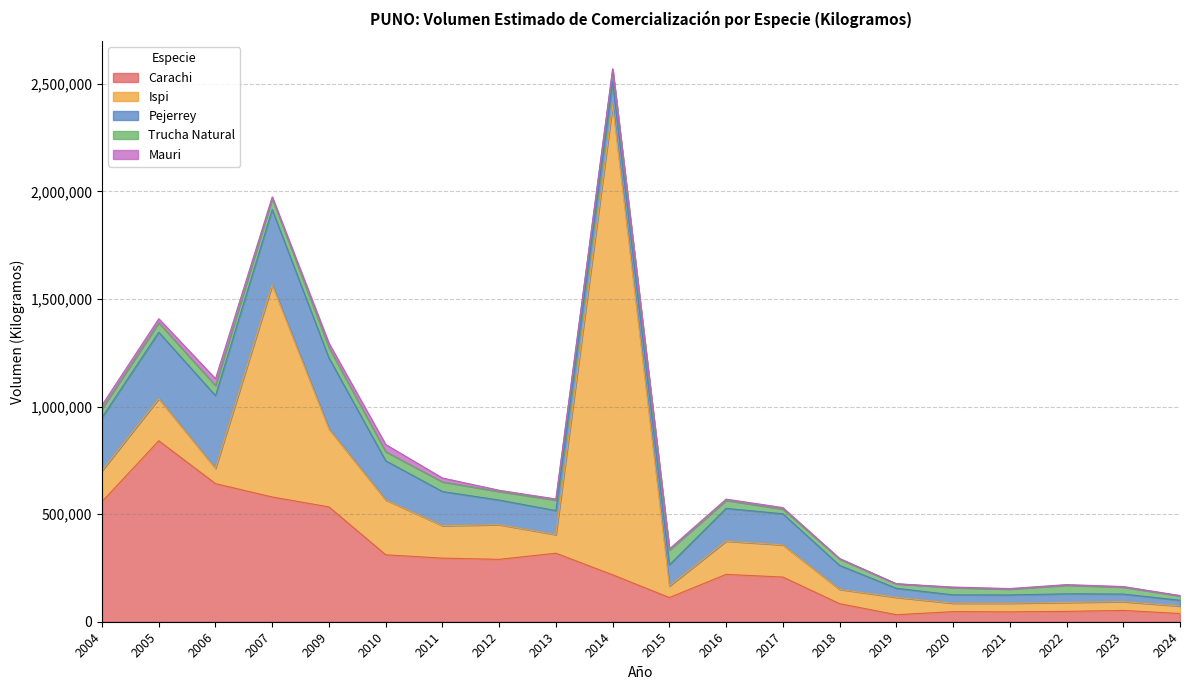

Reading left to right, extract all data points from this chart.

Carachi: 558152	840895	641638	579738	533502	310993	295580	289875	318419	217943	112380	220027	207549	83930	32635	46746	45734	48052	52527	38076
Ispi: 143664	195503	70887	985829	361799	255037	150791	161194	86347	2182445	53588	154530	149693	66432	80642	39357	40244	41721	40820	34744
Pejerrey: 247376	308687	337939	349905	330422	181980	158648	114265	111665	109396	98207	152213	144421	111368	42052	38761	38519	39963	35199	26897
Trucha Natural: 40718	44452	47179	52107	48186	42389	44846	39807	48816	55098	68788	37151	21617	29895	21067	33509	26997	39821	32347	20308
Mauri: 16943	18553	31688	6893	20577	33247	18001	5926	5170	4587	5317	5871	7223	2573	0	2895	2664	3059	2719	1773